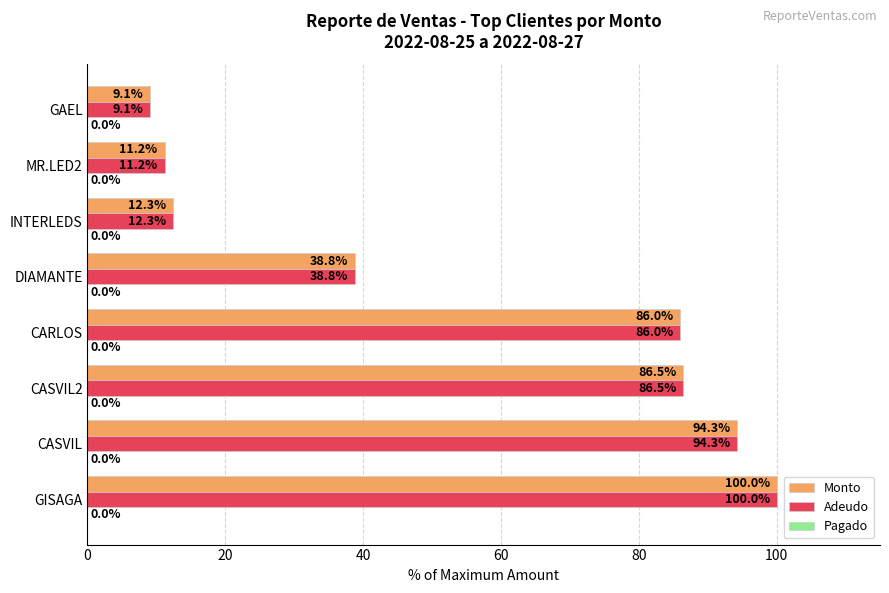

Where is Monto nearest to the value 54?

DIAMANTE